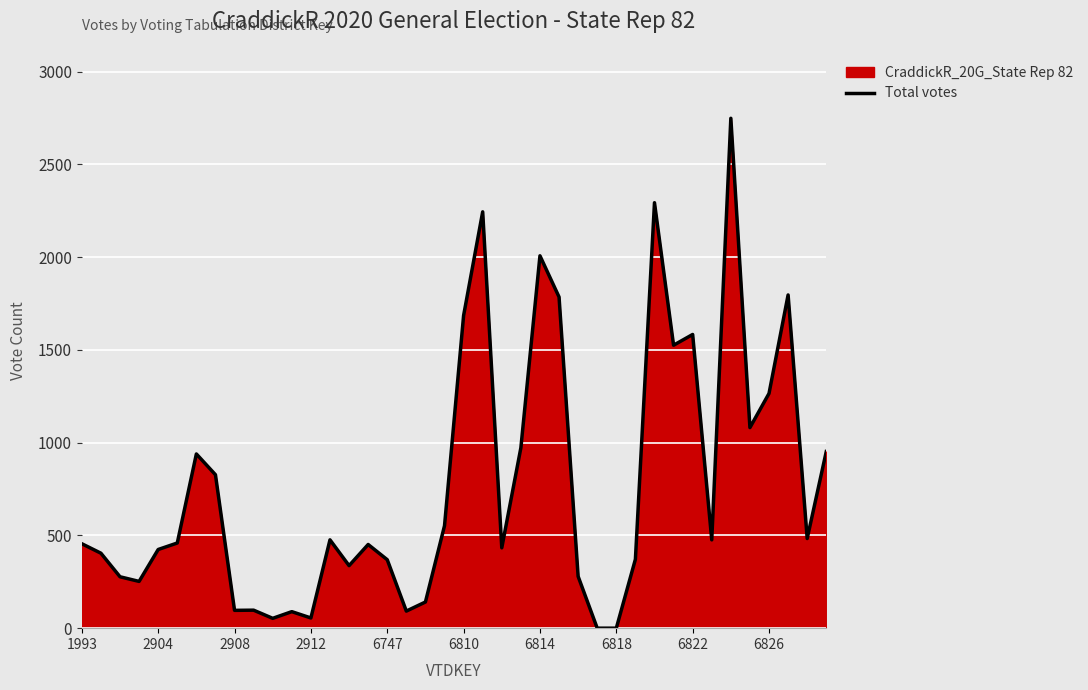

Count the number of values greater than 459.

19